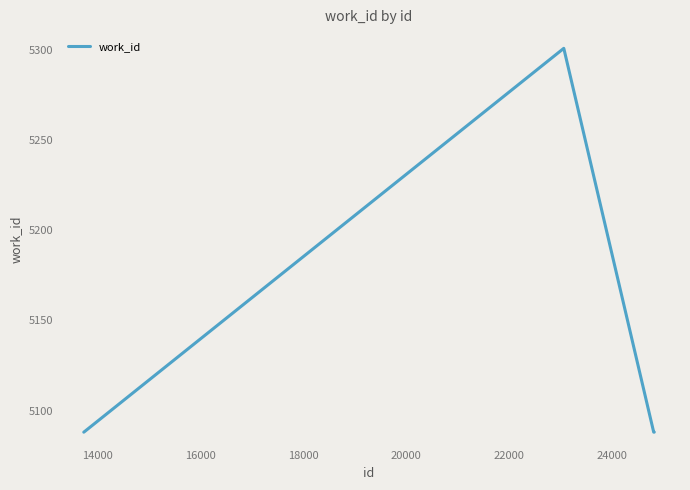

What is the minimum value shown in the chart?

5088